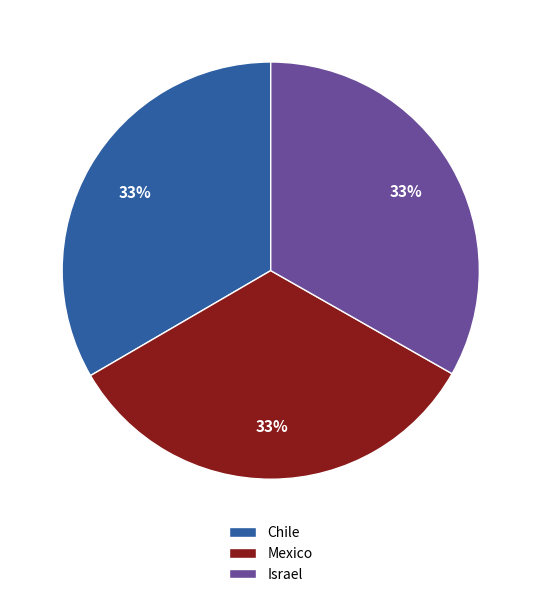

What is the ratio of the value at Israel to the value at Mexico?

1.0